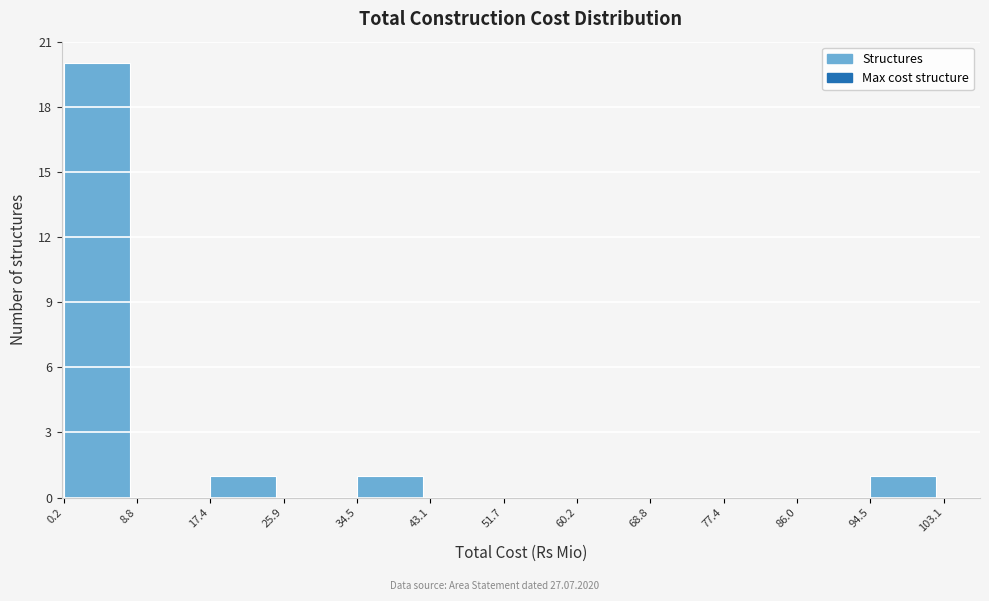

Reading left to right, transcribe this chart: for each bar, give the range it covers on the x-axis and its height. The values are not printed on the chart, so give them approximately, as read against the axis.

0.2 to 8.8: 20
8.8 to 17.4: 0
17.4 to 25.9: 1
25.9 to 34.5: 0
34.5 to 43.1: 1
43.1 to 51.7: 0
51.7 to 60.2: 0
60.2 to 68.8: 0
68.8 to 77.4: 0
77.4 to 86.0: 0
86.0 to 94.5: 0
94.5 to 103.1: 1